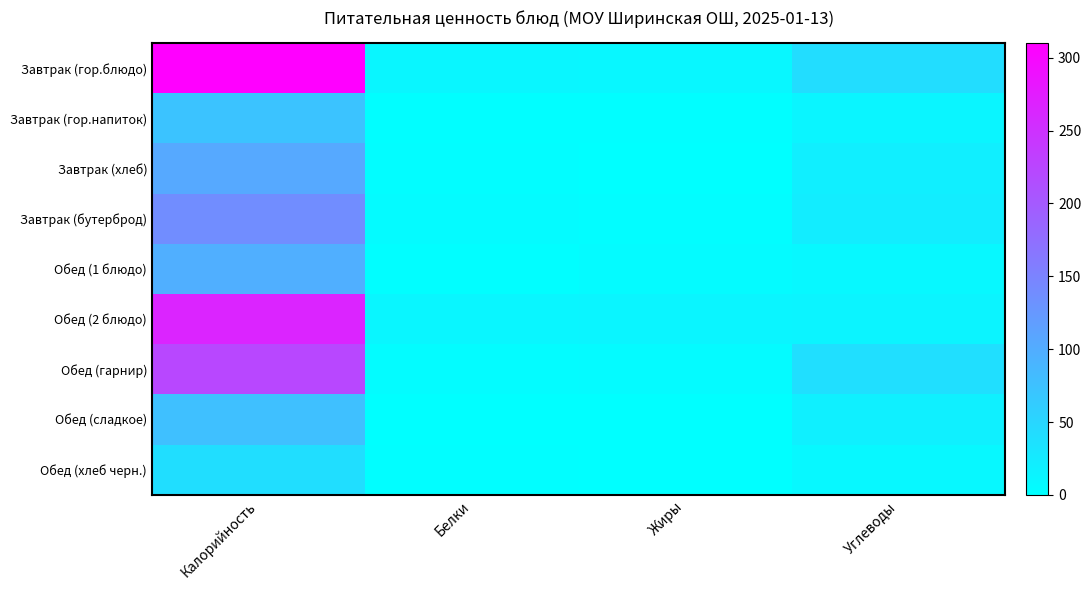

At which category is the sum across all series the highest?

Калорийность